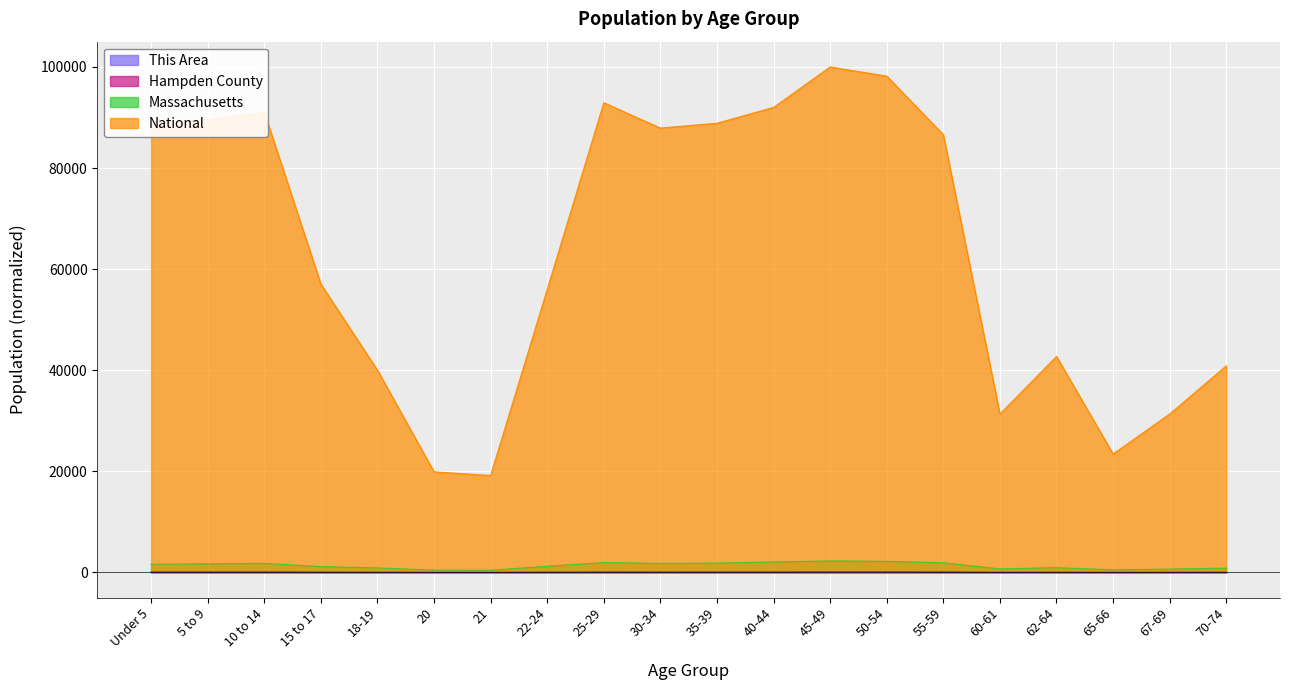

True or false: This Area has a value of 1.0 at 40-44.

True